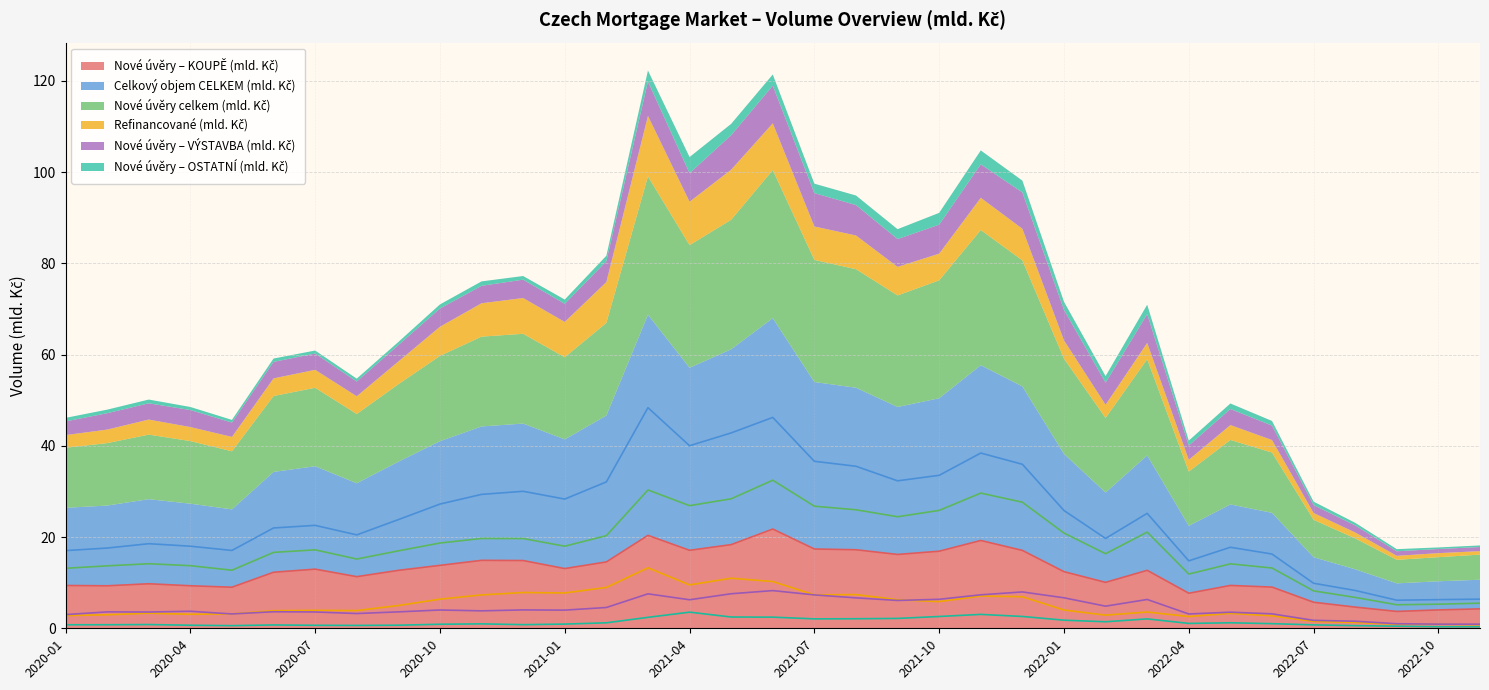

What is the minimum value for Nové úvěry celkem (mld. Kč)?

5.2